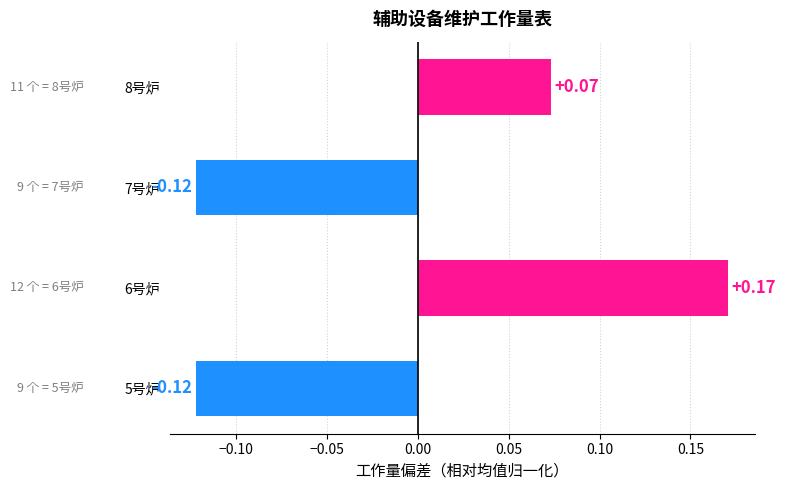

Does the chart contain any negative values?

Yes